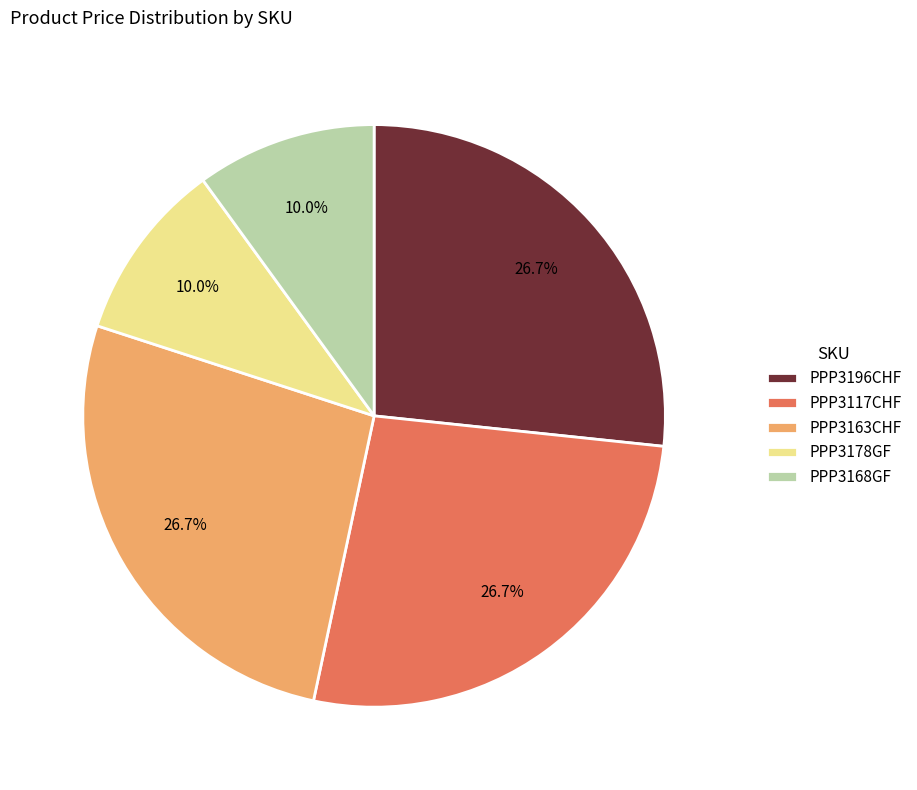

Count the number of slices in the pie.

5